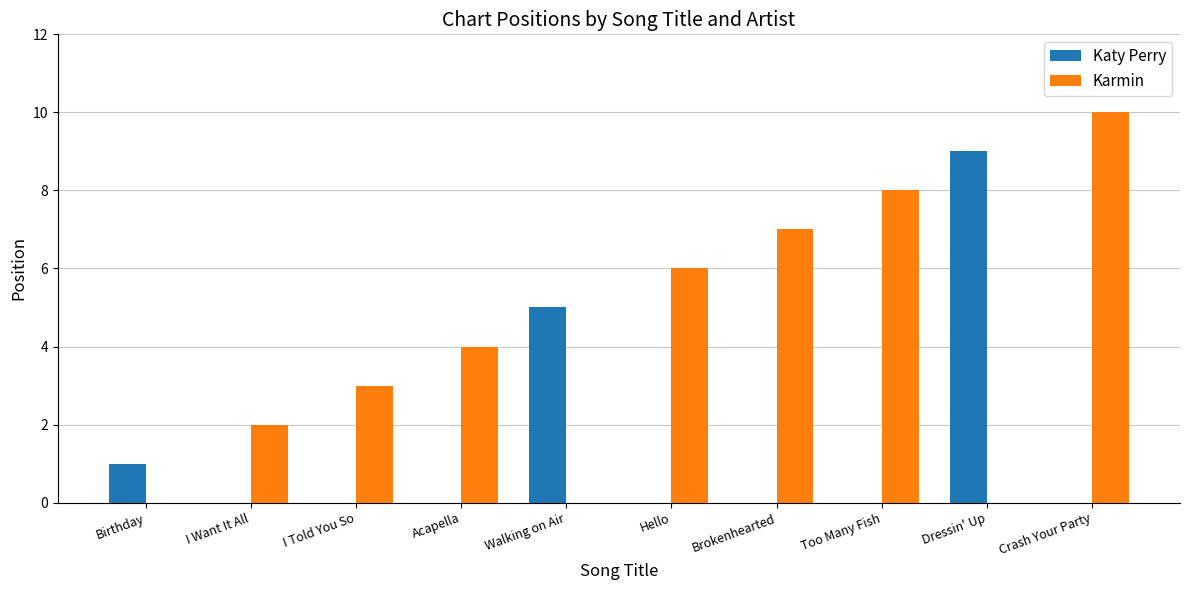

Is it true that Katy Perry equals 0 at Hello?

True